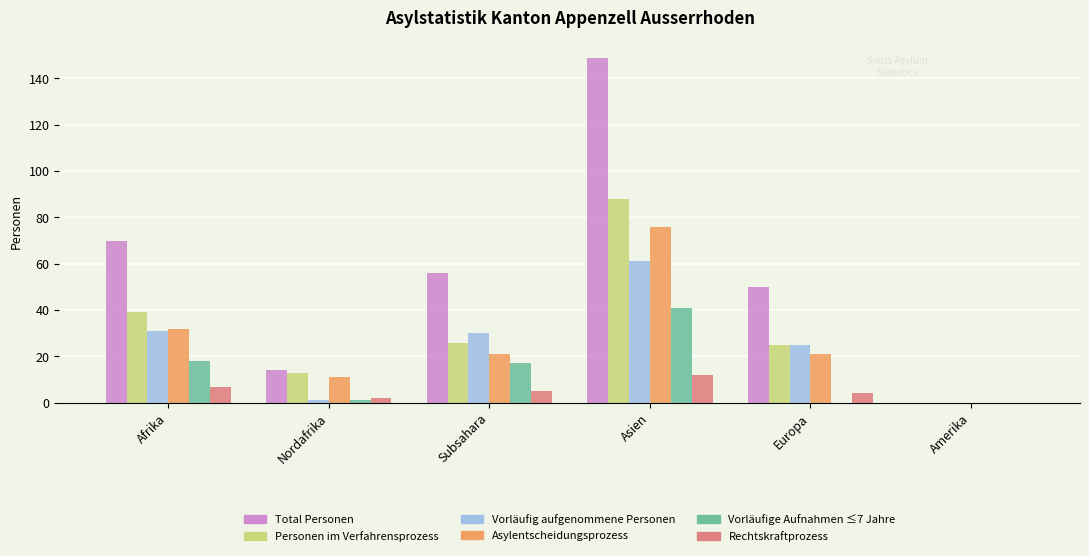

What is the highest value of the Total Personen series?

149